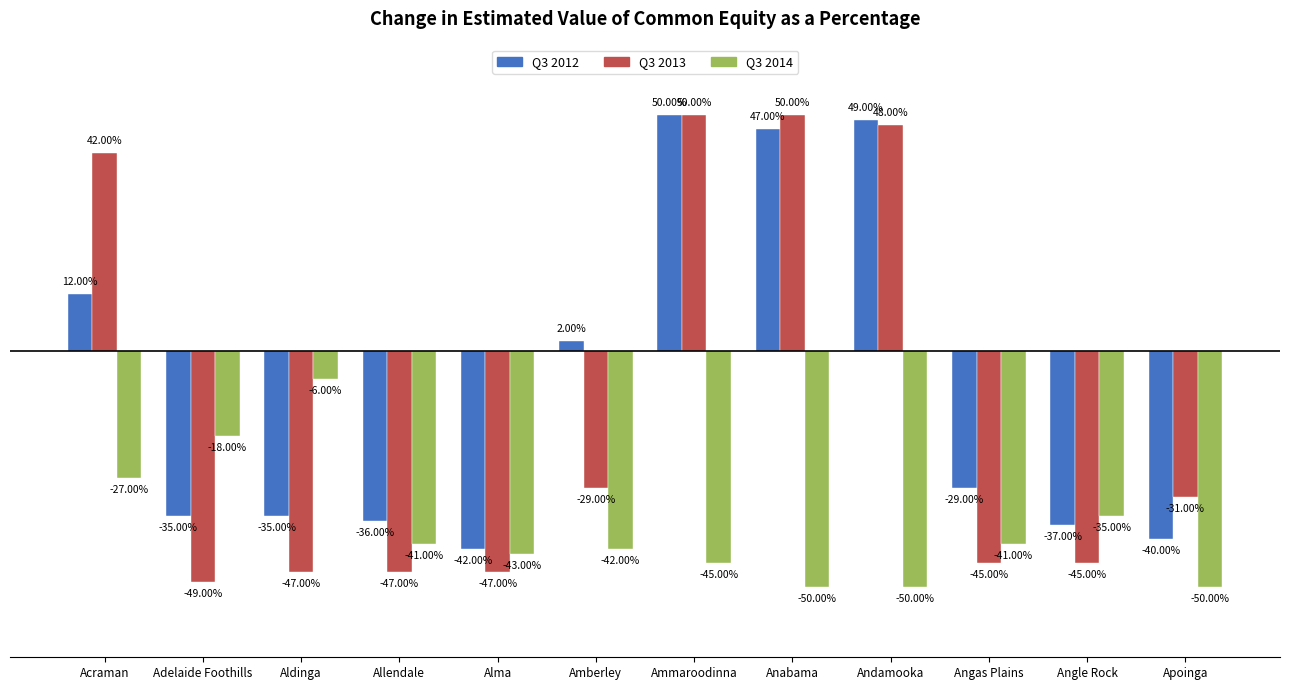

At Acraman, list the series in order from largest to smallest.

Q3 2013, Q3 2012, Q3 2014